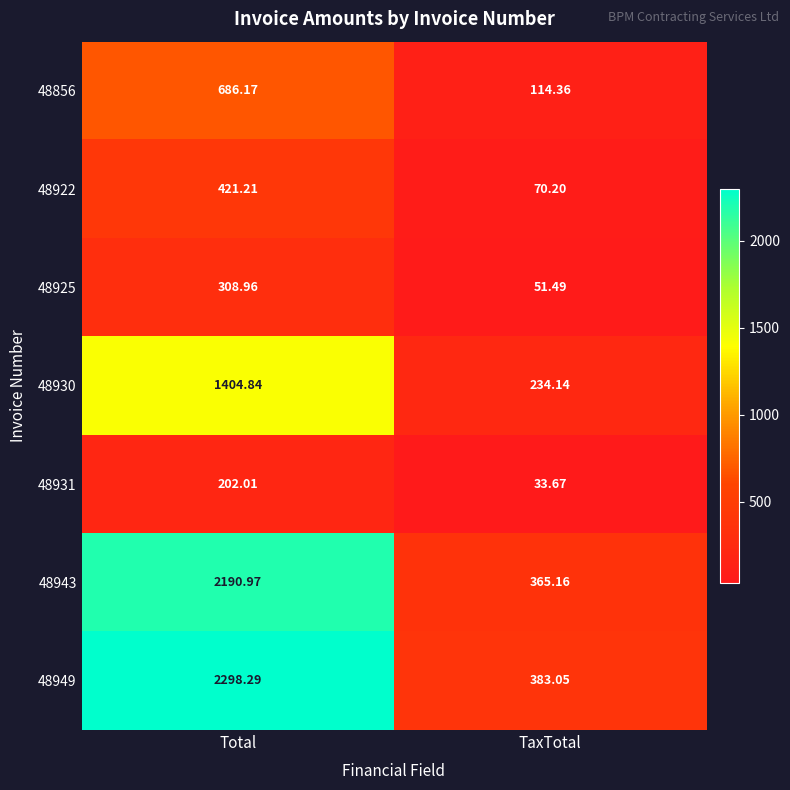

Rank the categories by 48922 value from highest to lowest.

Total, TaxTotal